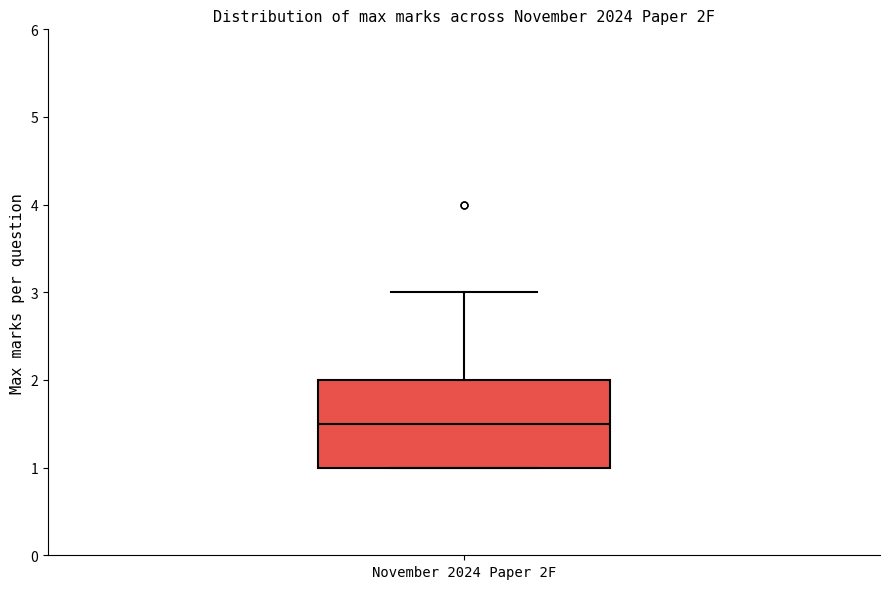

Where does the median line of the box for November 2024 Paper 2F sit on the y-axis? The values are not printed on the chart, so give them approximately, as read against the axis.

1.5